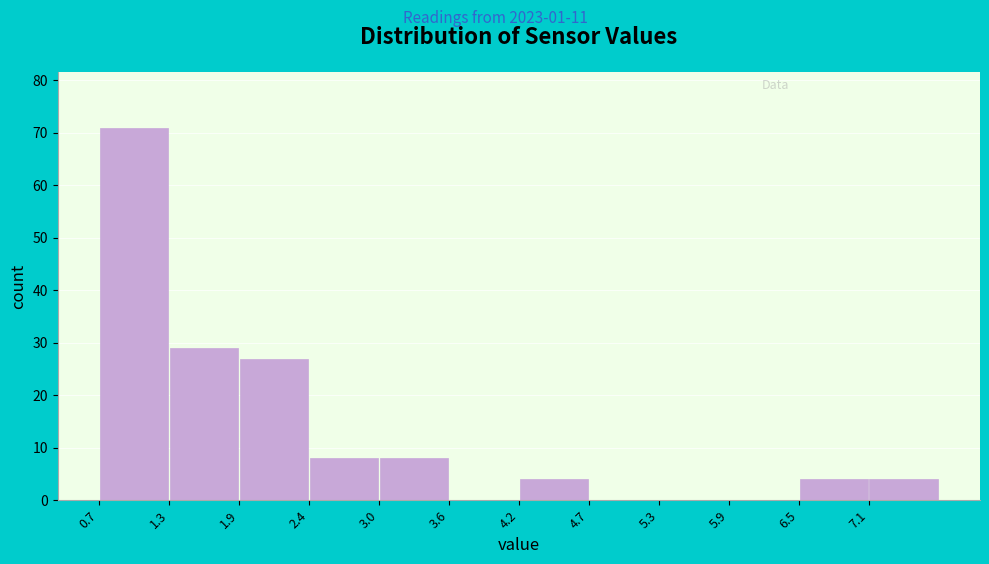

Reading left to right, list every bar in this chart as the range it spans on the x-axis followed by its height. Neither the bar edges nor the heights are printed on the chart, so give them approximately, as read against the axes.

0.7 to 1.3: 71
1.3 to 1.9: 29
1.9 to 2.4: 27
2.4 to 3.0: 8
3.0 to 3.6: 8
3.6 to 4.2: 0
4.2 to 4.7: 4
4.7 to 5.3: 0
5.3 to 5.9: 0
5.9 to 6.5: 0
6.5 to 7.1: 4
7.1 to 7.6: 4